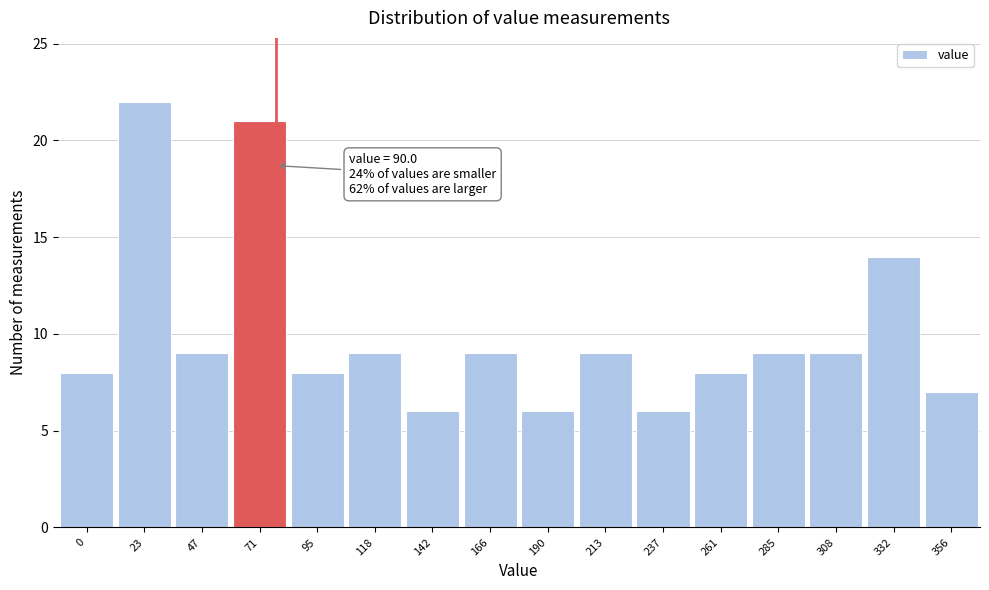

Reading right to left, list all the values displayed in this chart.

356=7	332=14	308=9	285=9	261=8	237=6	213=9	190=6	166=9	142=6	118=9	95=8	71=21	47=9	23=22	0=8